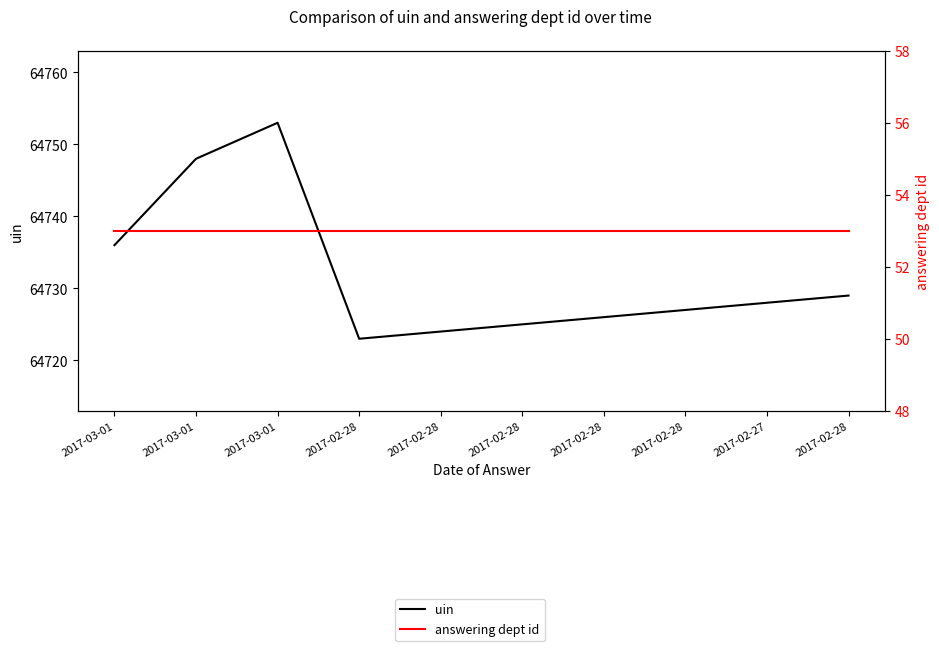

How many values in the uin series are below 64728?

5